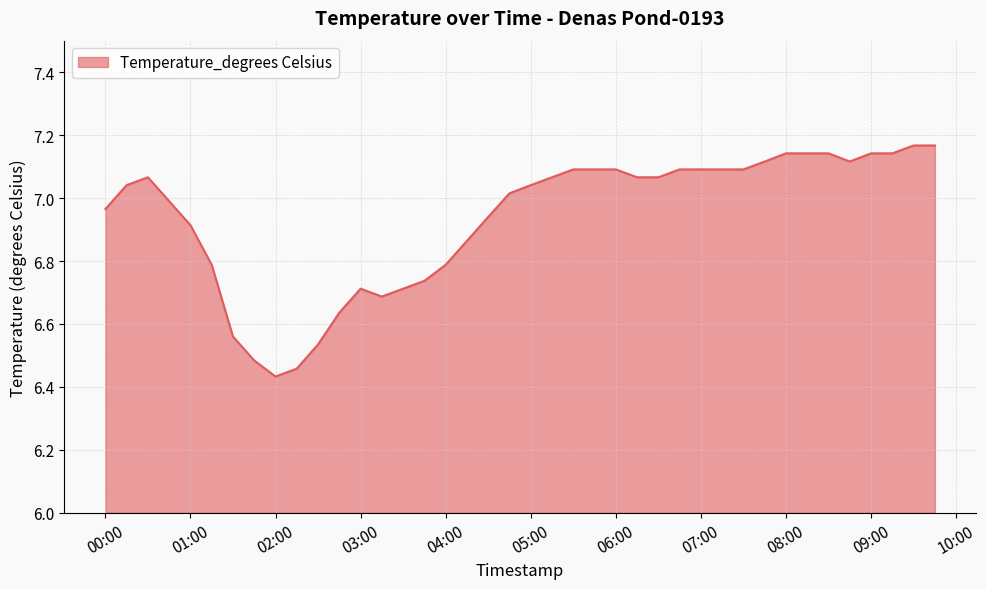

What is the difference between the maximum and minimum values?

0.7